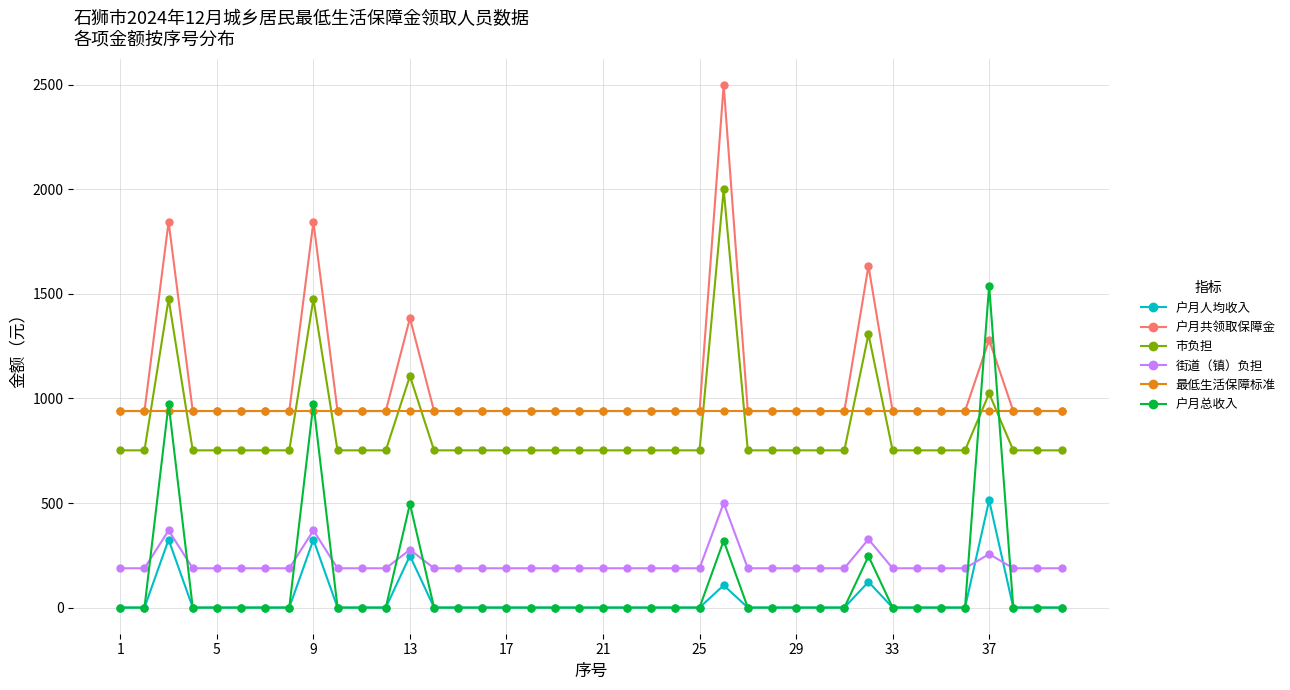

What is the highest value of the 最低生活保障标准 series?

940.0